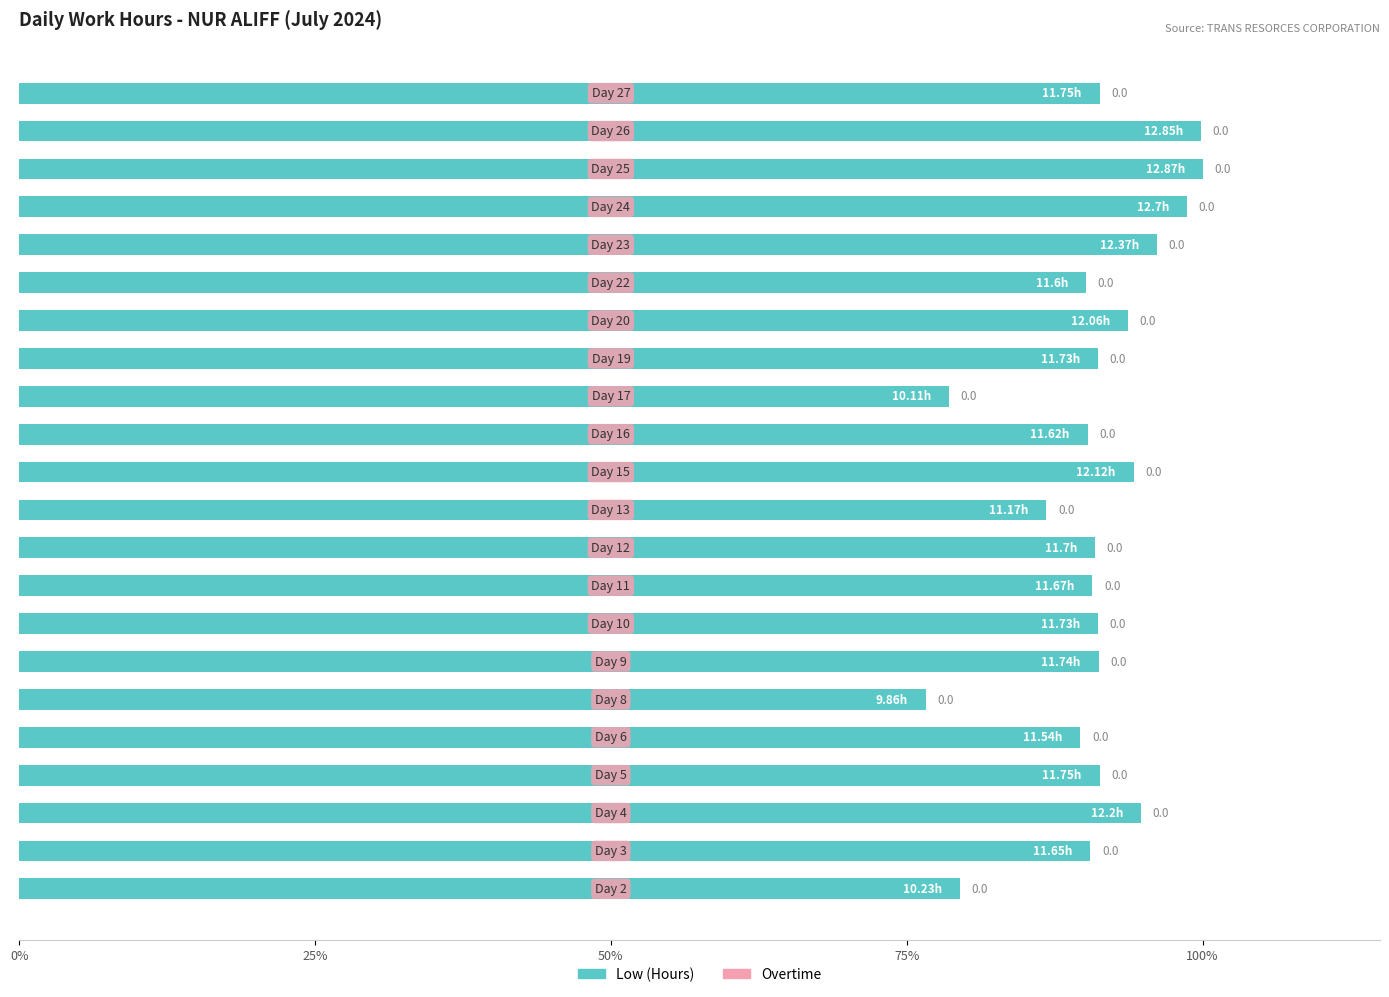

How many bars are there in total?

22